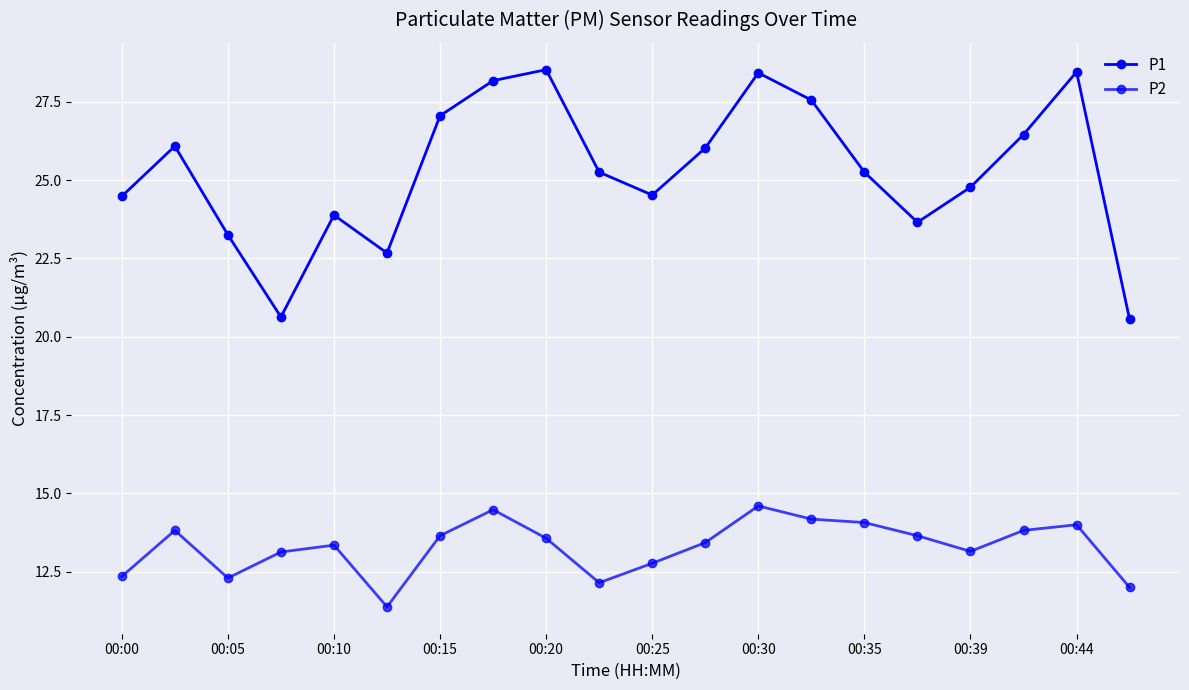

List the series in order of their peak value, lowest first.

P2, P1